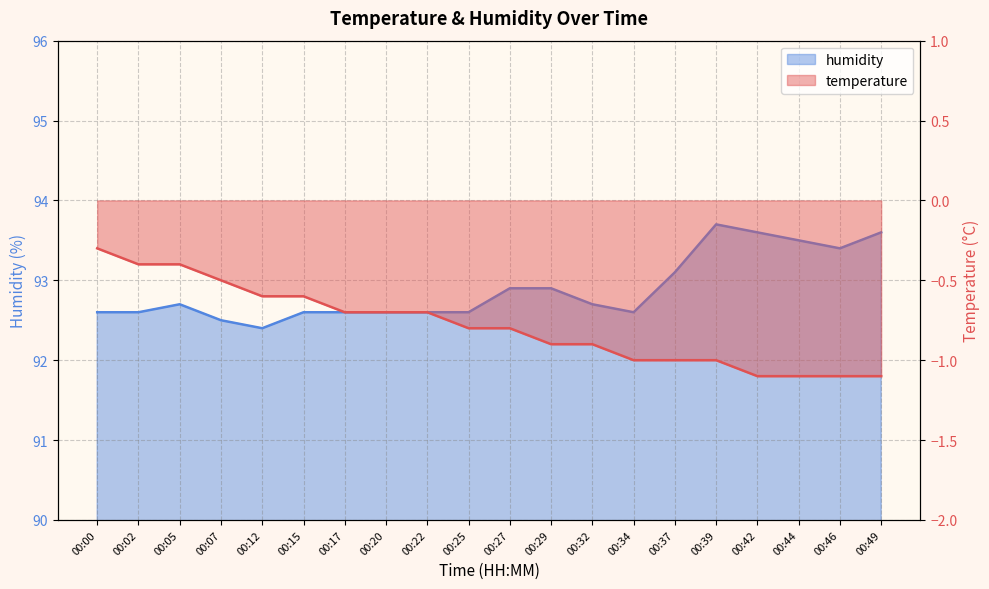

What is the highest value of the humidity series?

93.7